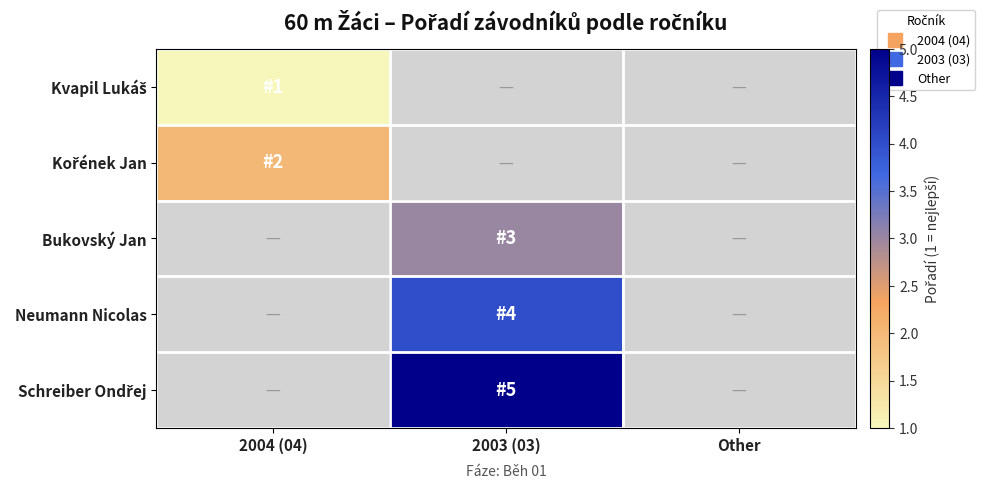

At which category does the chart reach its peak across all series?

2003 (03)